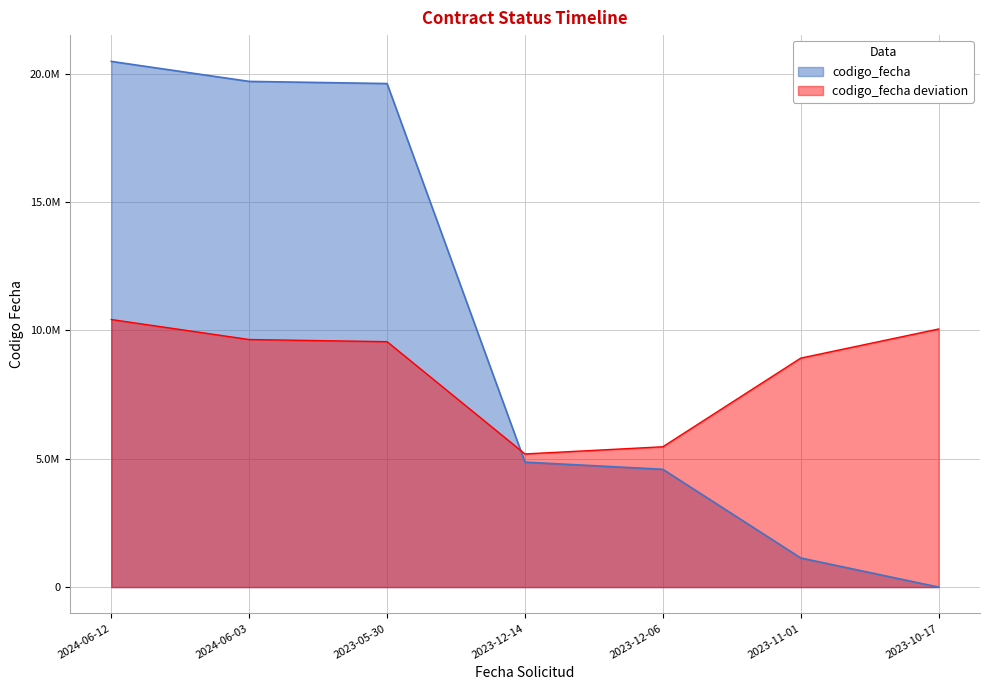

What is the label of the 2nd point from the right?

2023-11-01